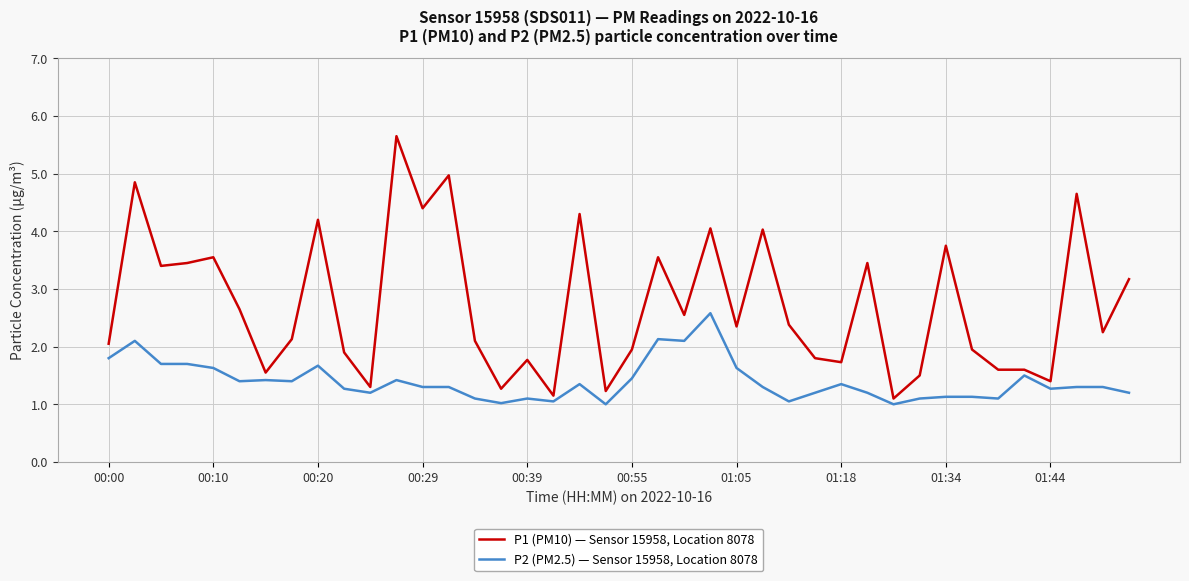

Rank the series by their maximum value, from highest to lowest.

P1 (PM10) — Sensor 15958, Location 8078, P2 (PM2.5) — Sensor 15958, Location 8078